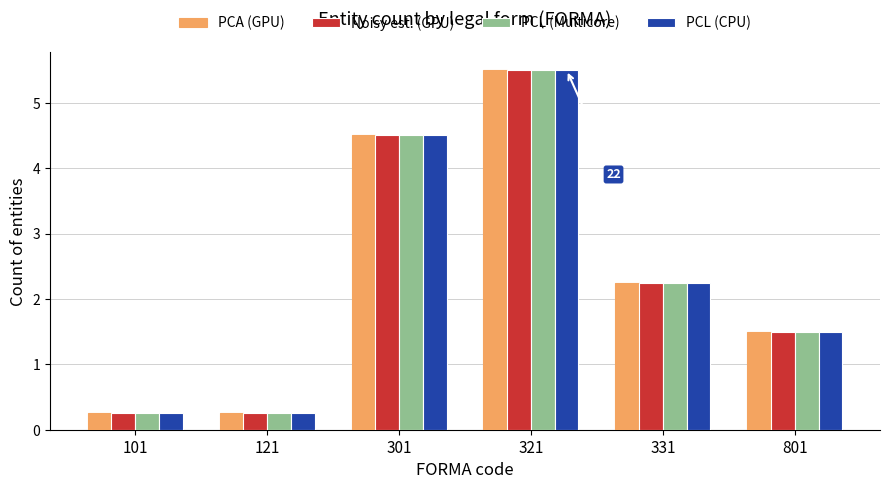

What is the greatest value displayed?

5.5